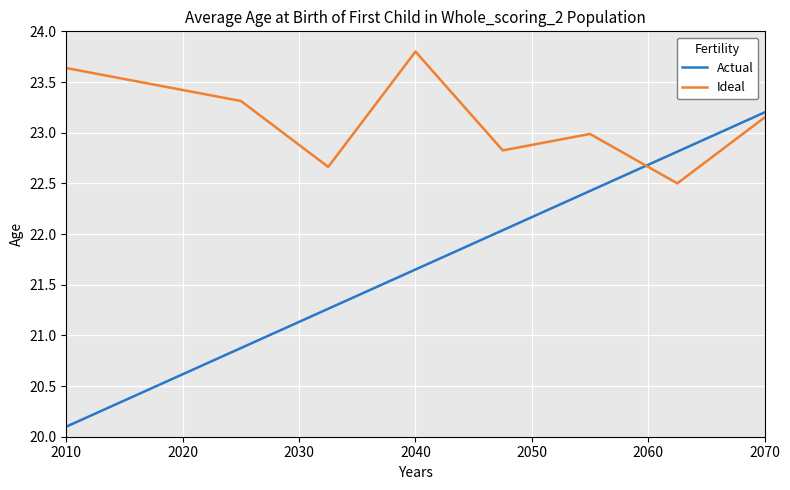

Which series has the largest range (max minus min)?

Actual